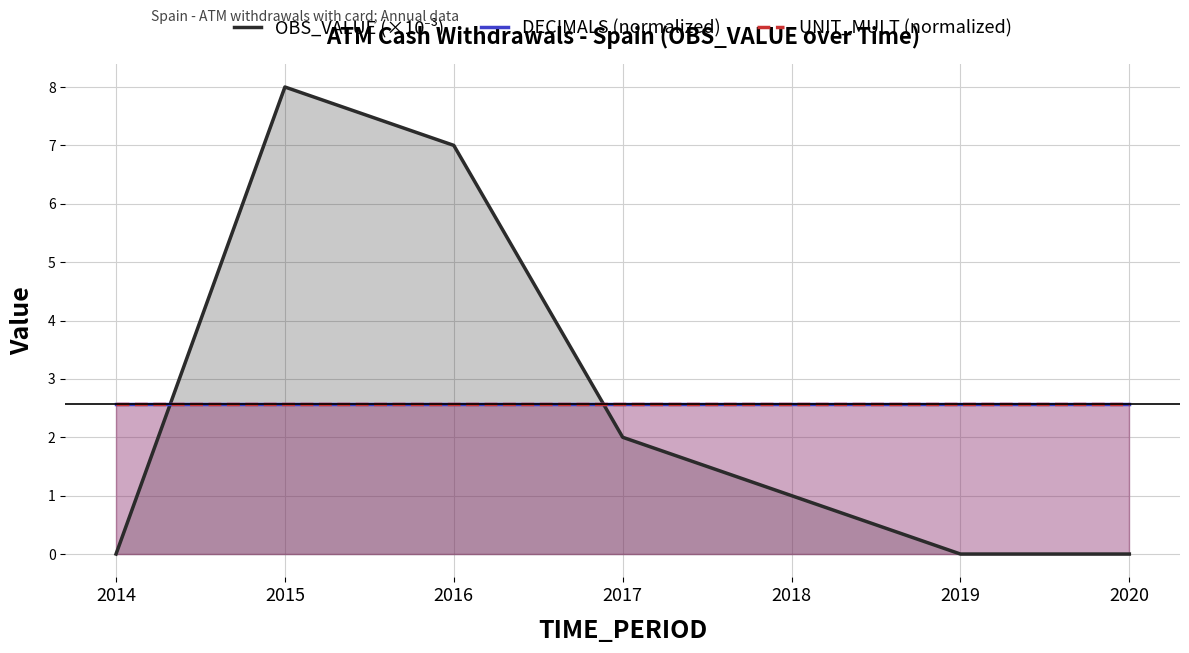

Between which two adjacent categories do OBS_VALUE (×10⁻³) and UNIT_MULT (normalized) first intersect?

2014 and 2015